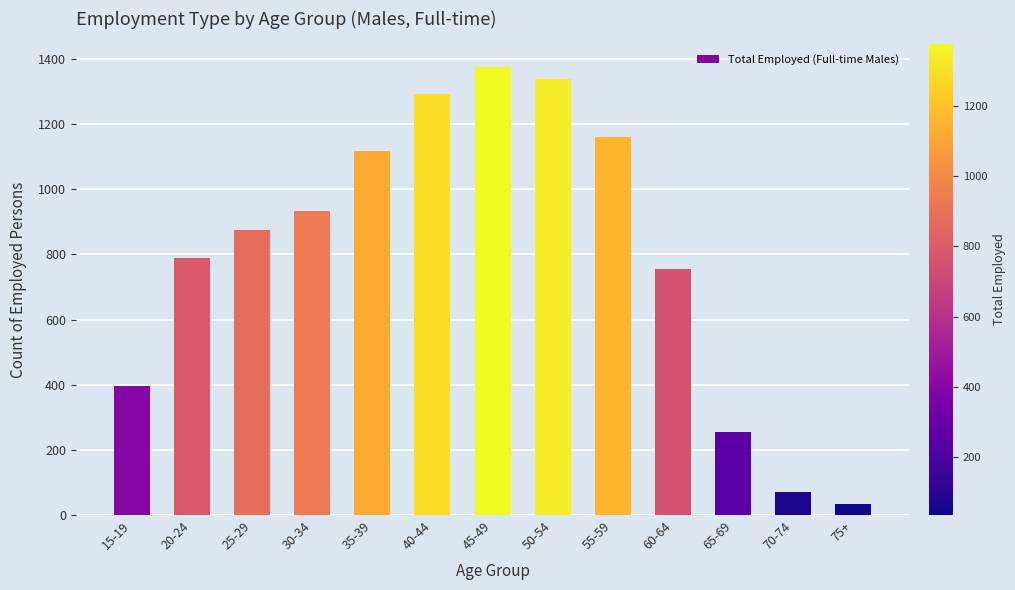

Which has a higher value, 25-29 or 20-24?

25-29